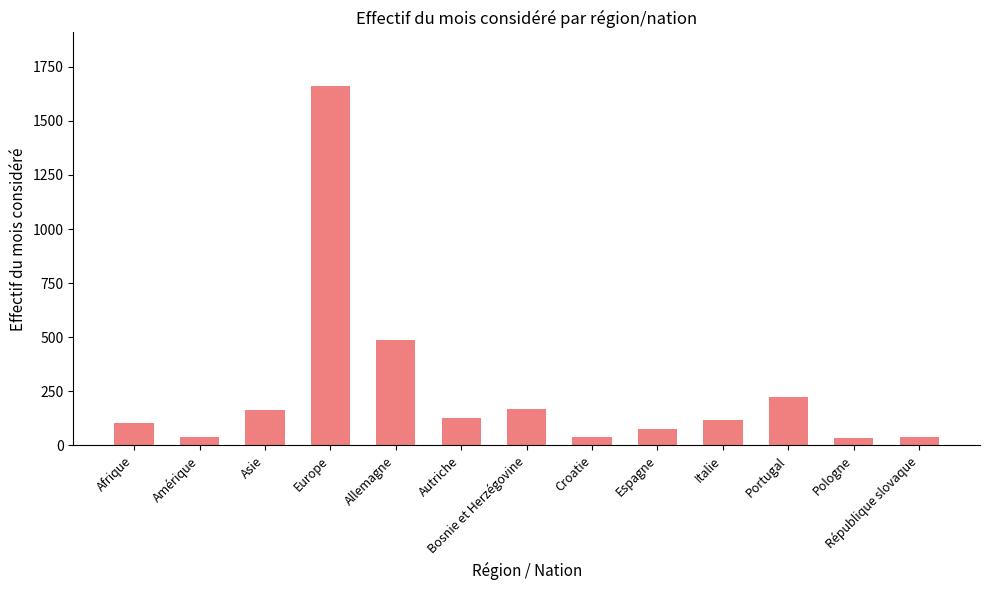

What position from the right is Italie?

4